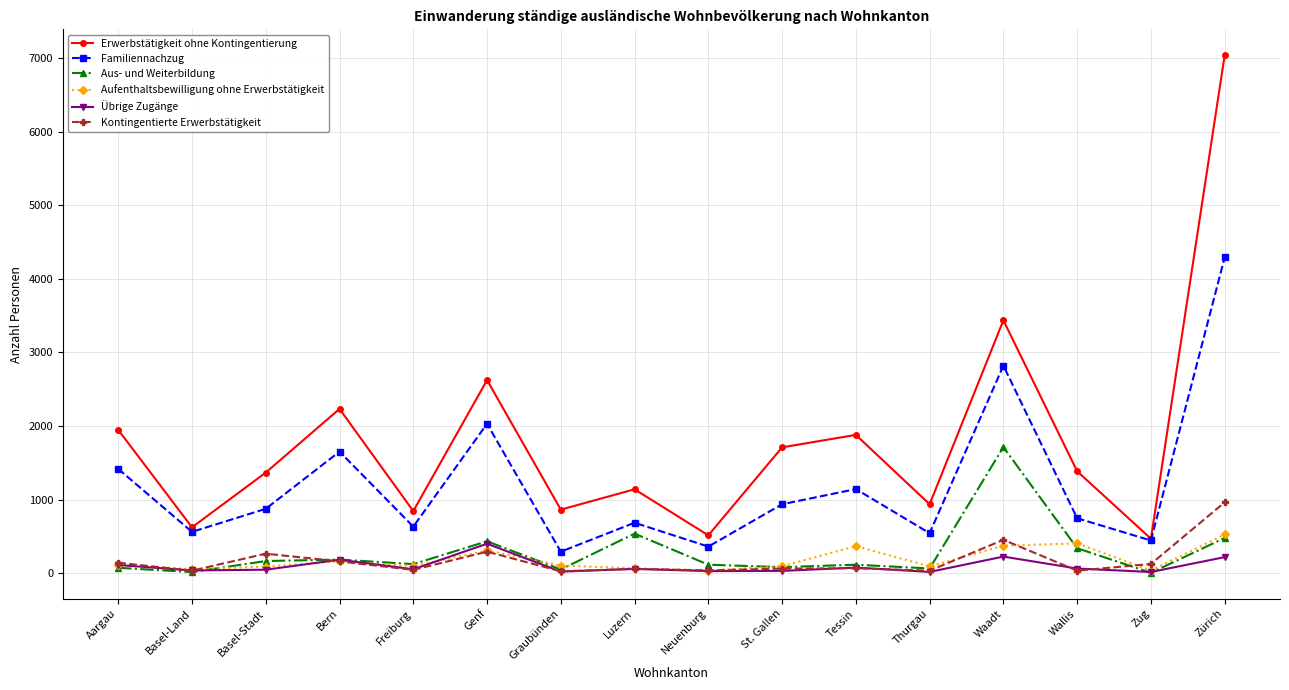

What is the label of the 6th point from the right?

Tessin